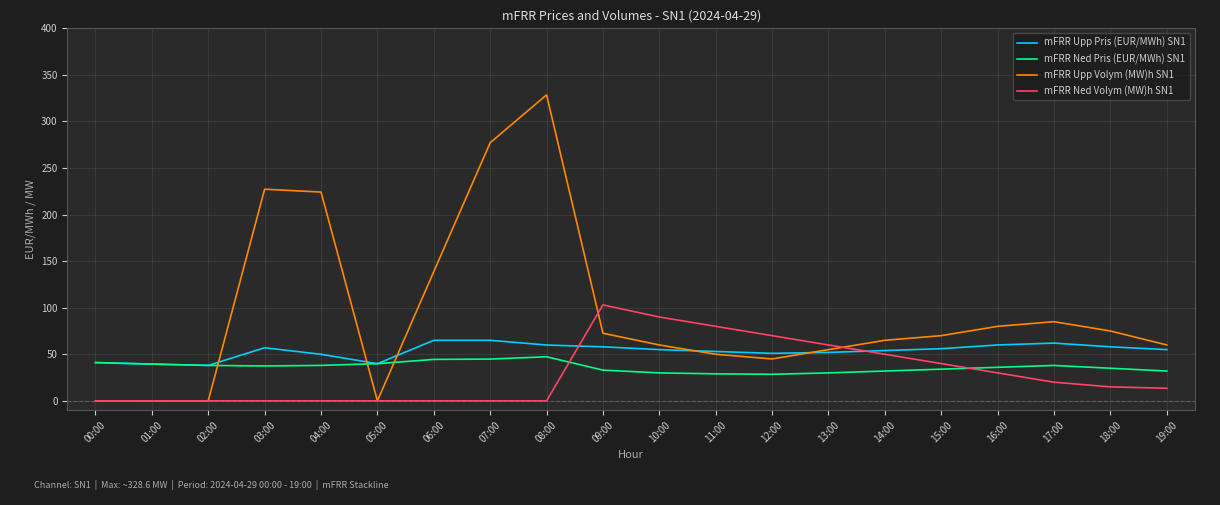

How many values in the mFRR Ned Pris (EUR/MWh) SN1 series are below 37?

10